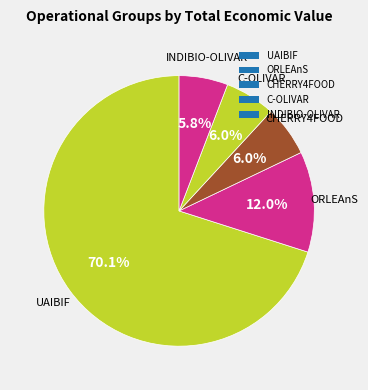

How many segments does this pie chart have?

5